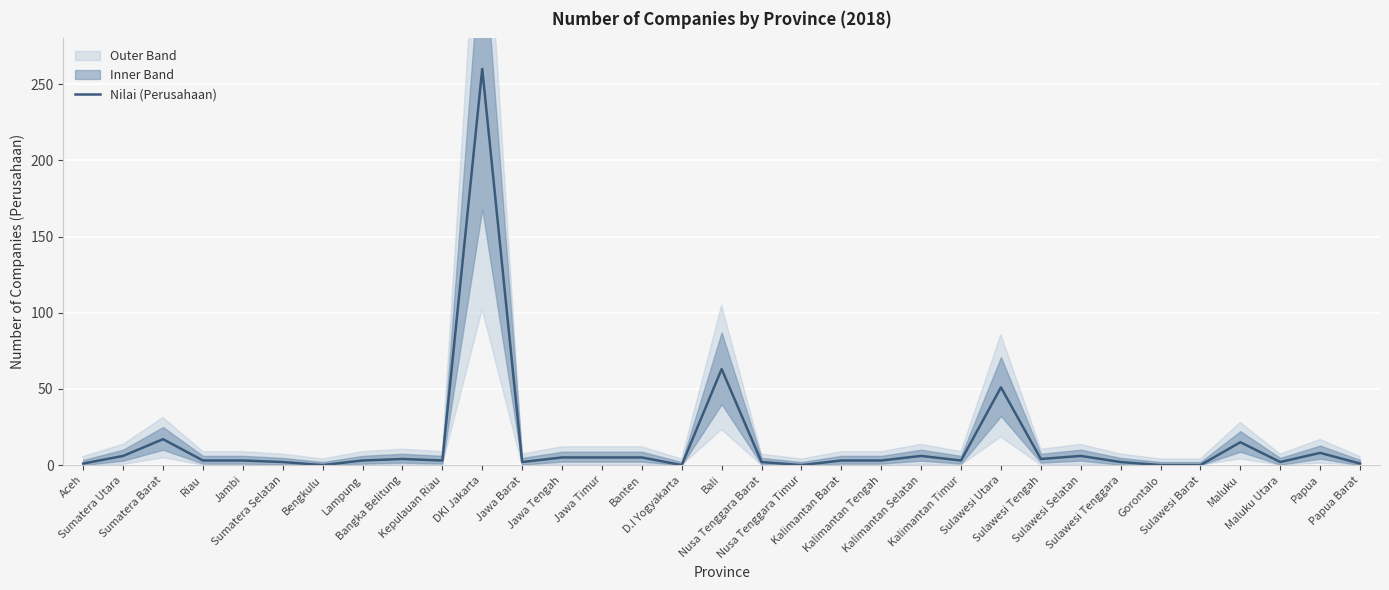

Does the chart display data point markers on the line(s)?

No